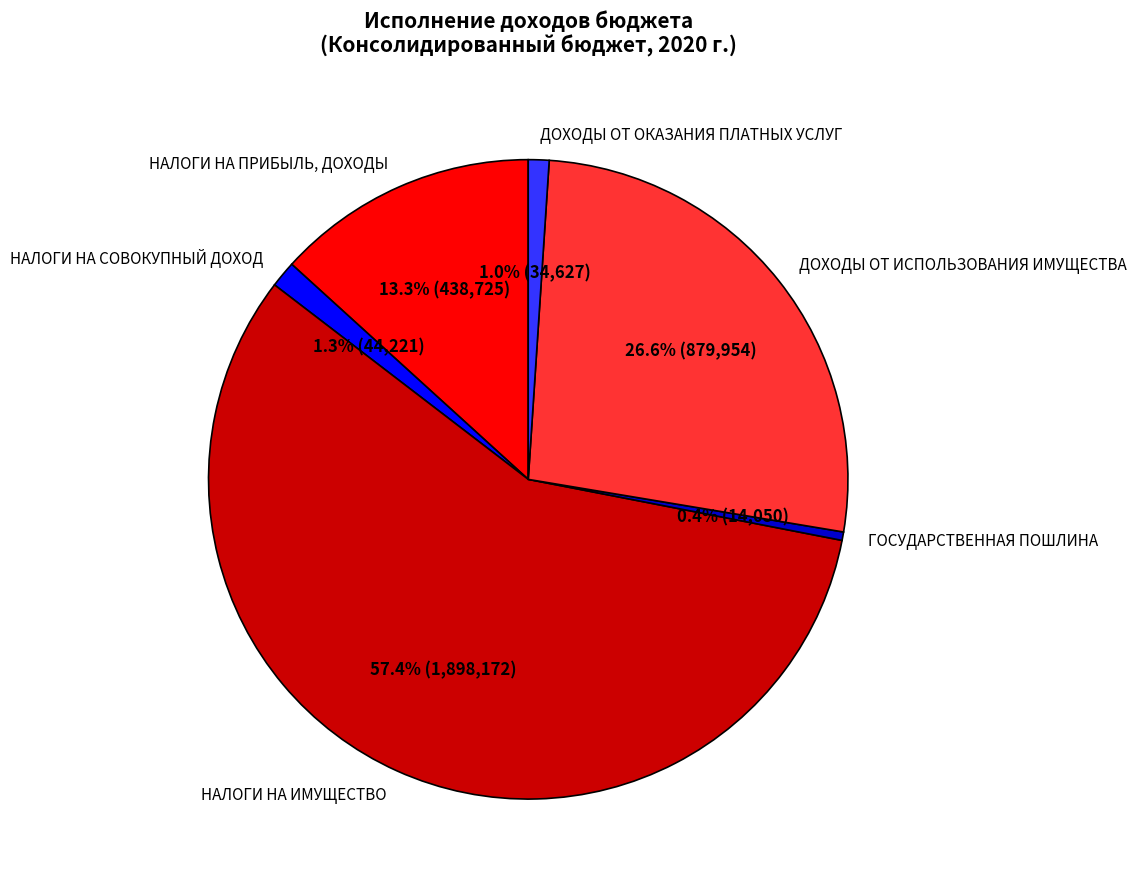

Rank the categories by value from highest to lowest.

НАЛОГИ НА ИМУЩЕСТВО, ДОХОДЫ ОТ ИСПОЛЬЗОВАНИЯ ИМУЩЕСТВА, НАЛОГИ НА ПРИБЫЛЬ, ДОХОДЫ, НАЛОГИ НА СОВОКУПНЫЙ ДОХОД, ДОХОДЫ ОТ ОКАЗАНИЯ ПЛАТНЫХ УСЛУГ, ГОСУДАРСТВЕННАЯ ПОШЛИНА